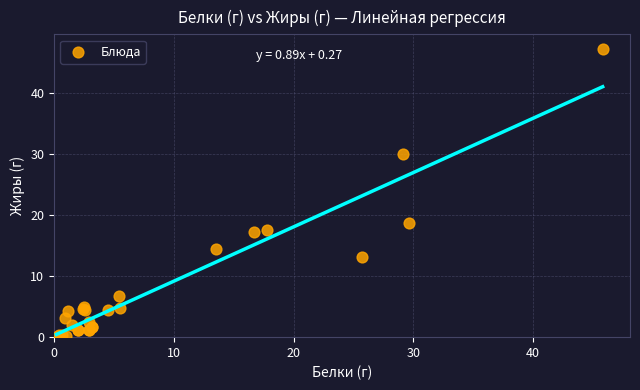

What Y value in the scatter plot is closest to 23?

18.8